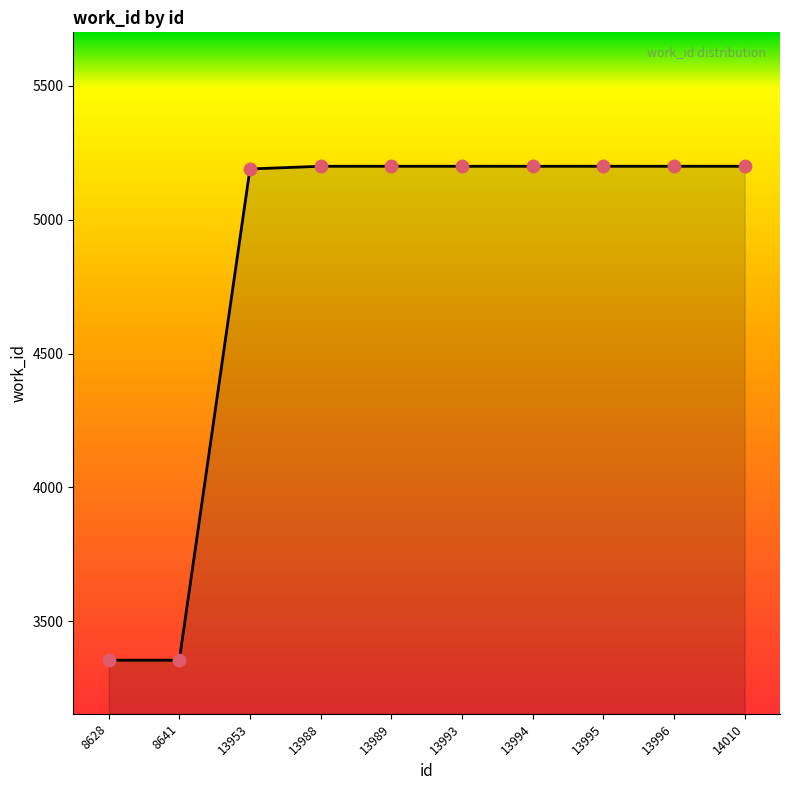

What is the ratio of the value at 13995 to the value at 13993?

1.0